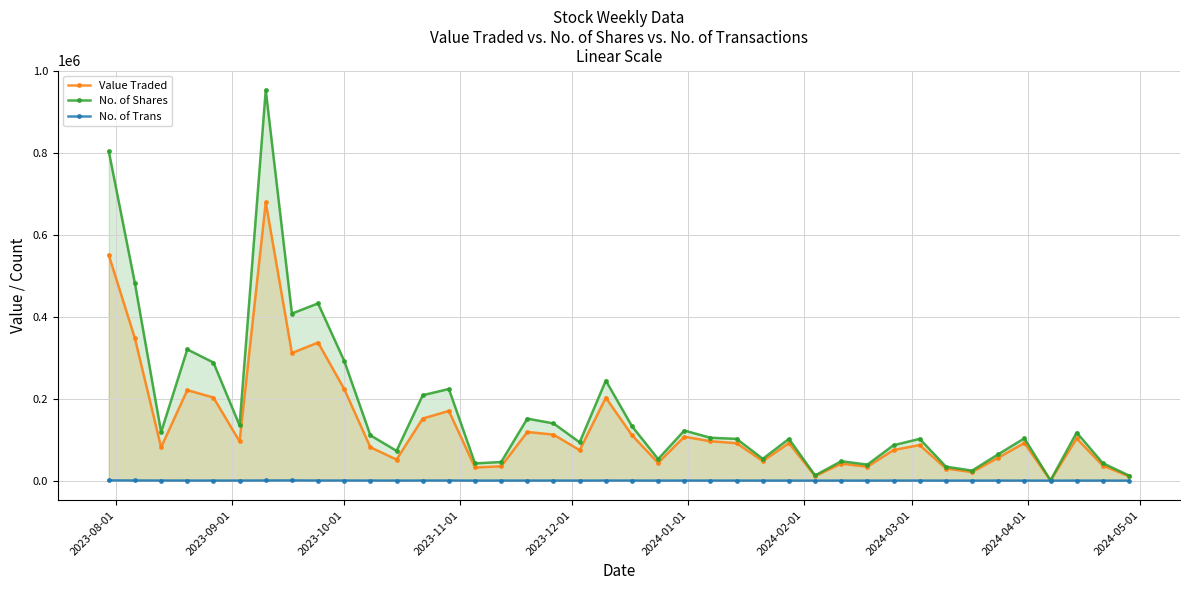

True or false: No. of Trans has more than 0 points higher than both neighbors.

True